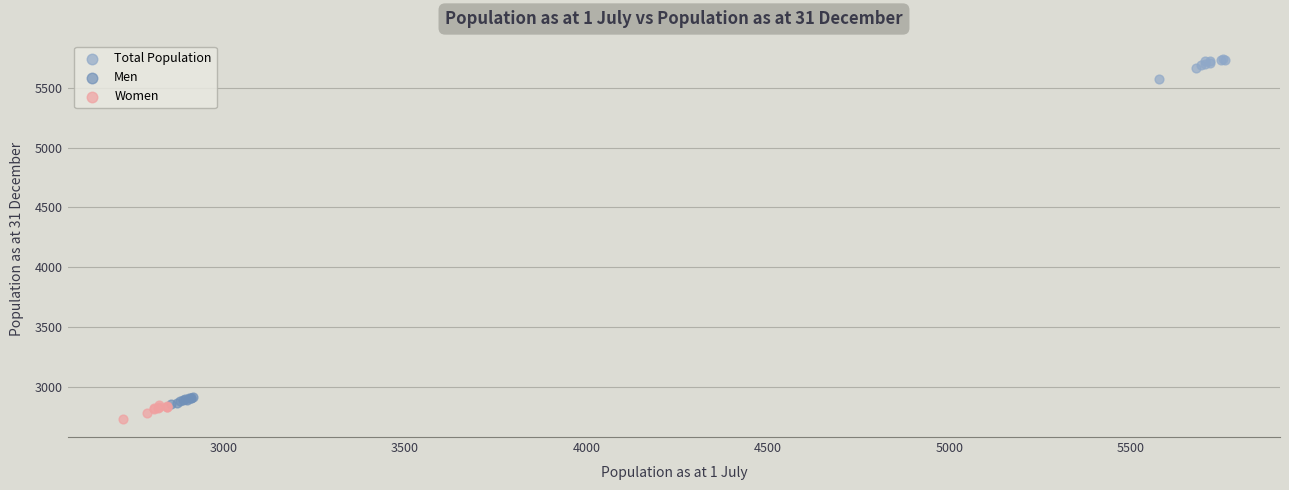

Which series reaches the maximum Y coordinate?

Total Population